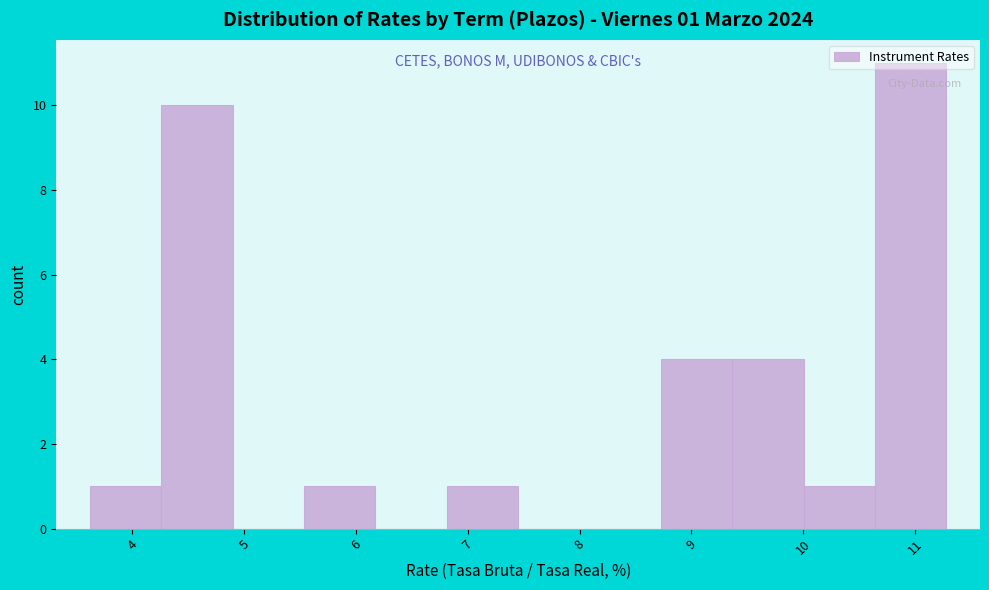

Over which range of the x-axis is the bar tallest?

10.6 to 11.3